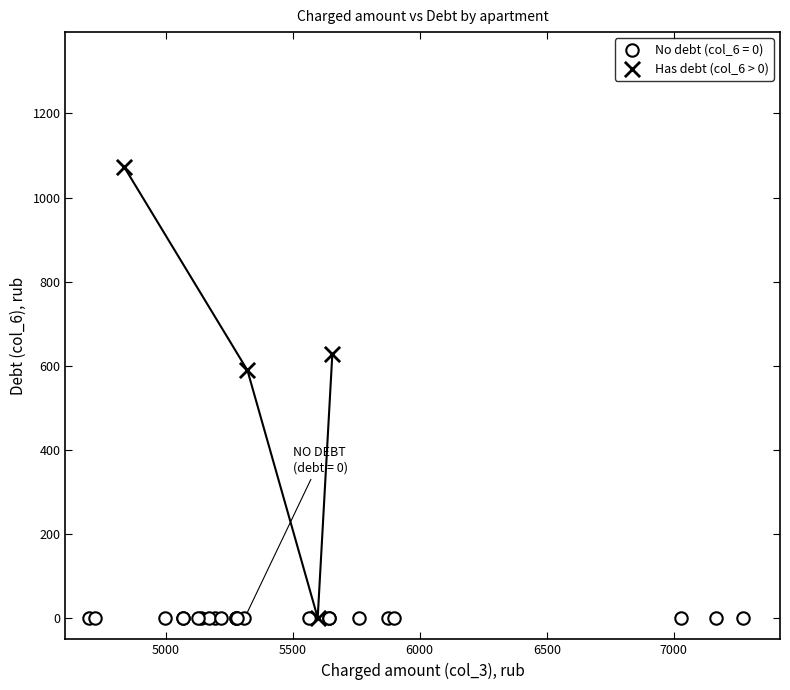

Which series contains the highest Y value?

Has debt (col_6 > 0)